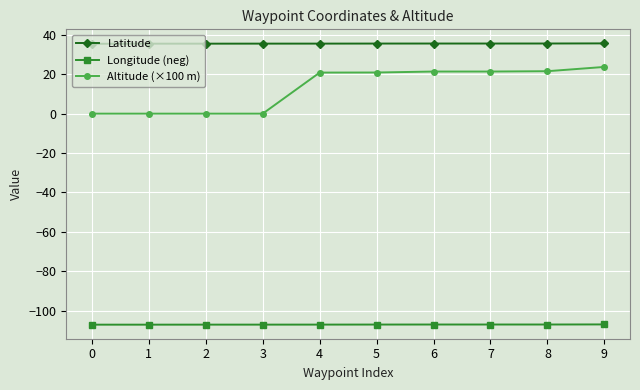

Is the value of Altitude (×100 m) at 5 greater than the value of Longitude (neg) at 3?

Yes